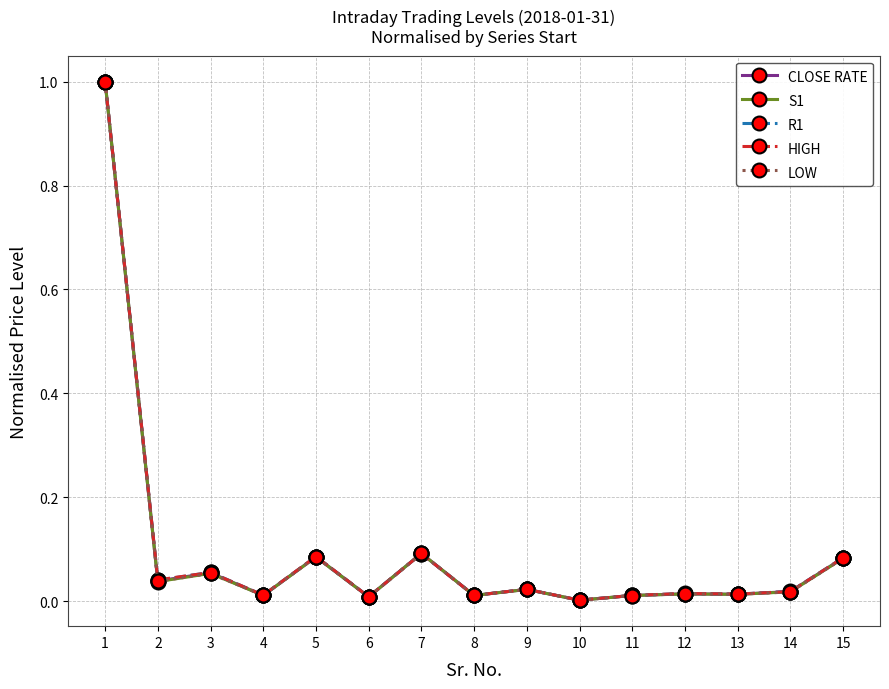

Is it true that LOW equals 0.0 at 14?

True